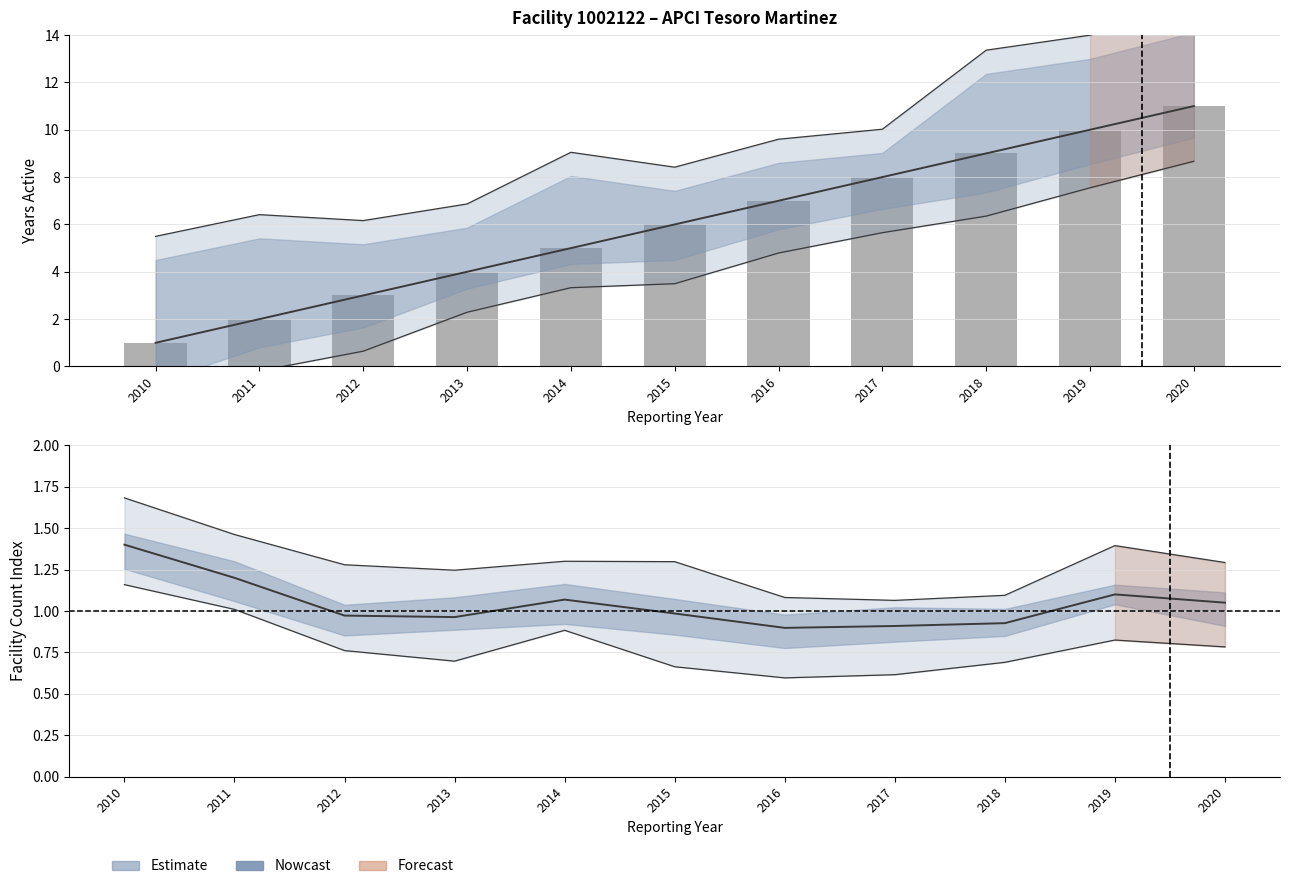

Are the bars horizontal?

No